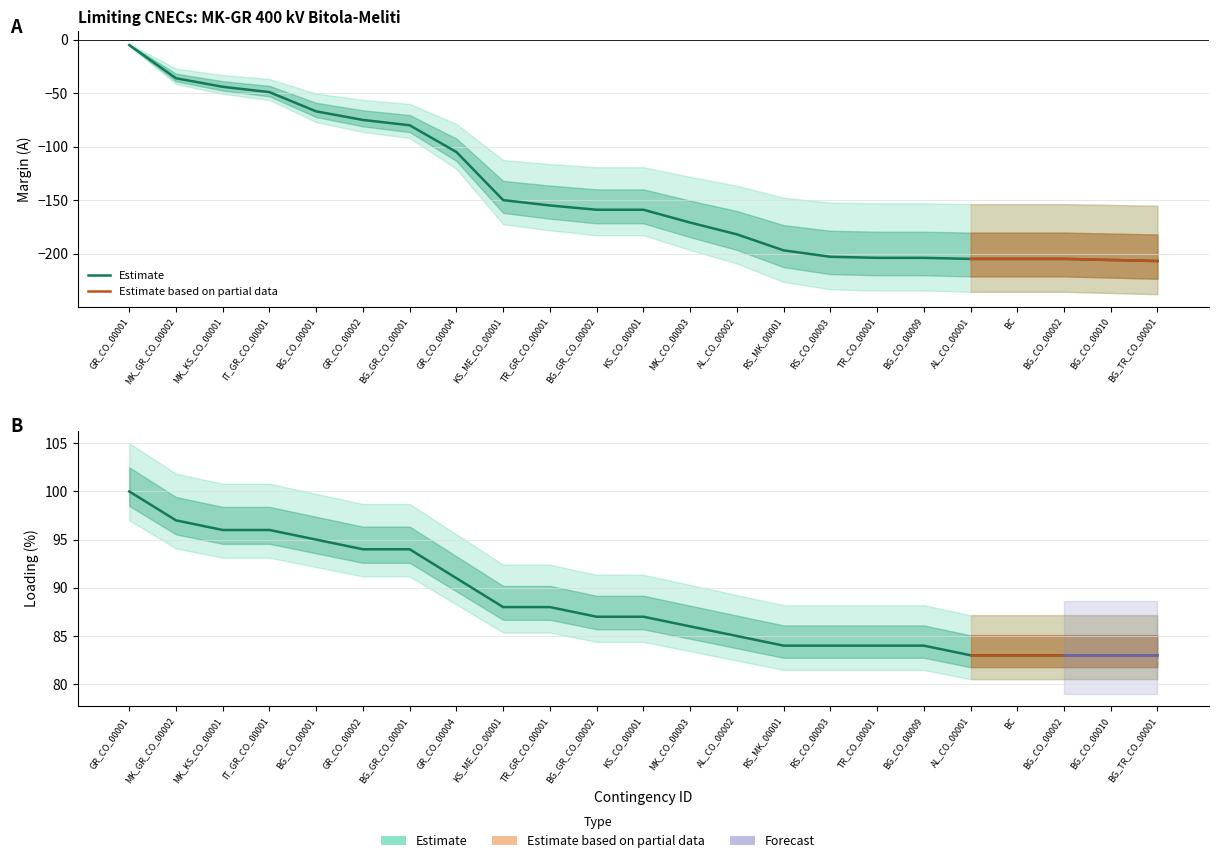

How many data points in Margin (A) are less than -159?

11